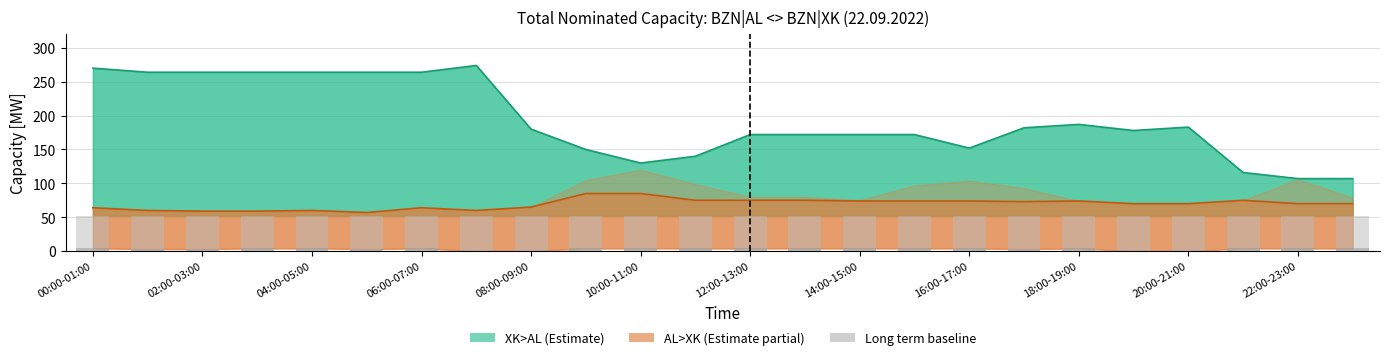

What is the lowest value of the XK>AL Daily line series?

107